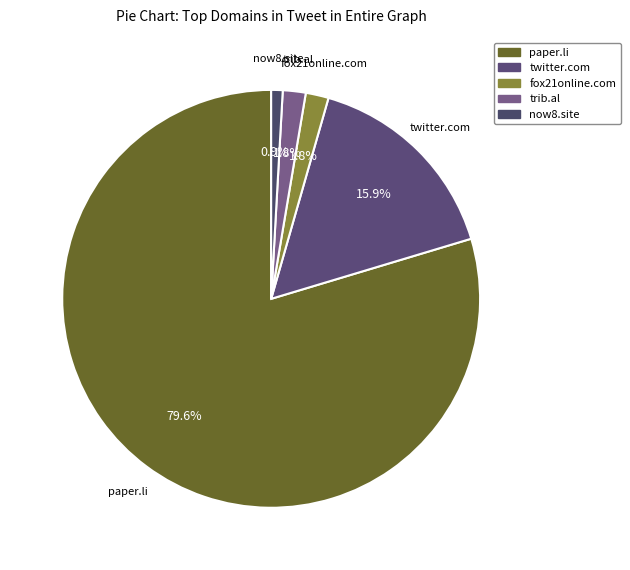

To the nearest percent, what portion does now8.site represent?

1%